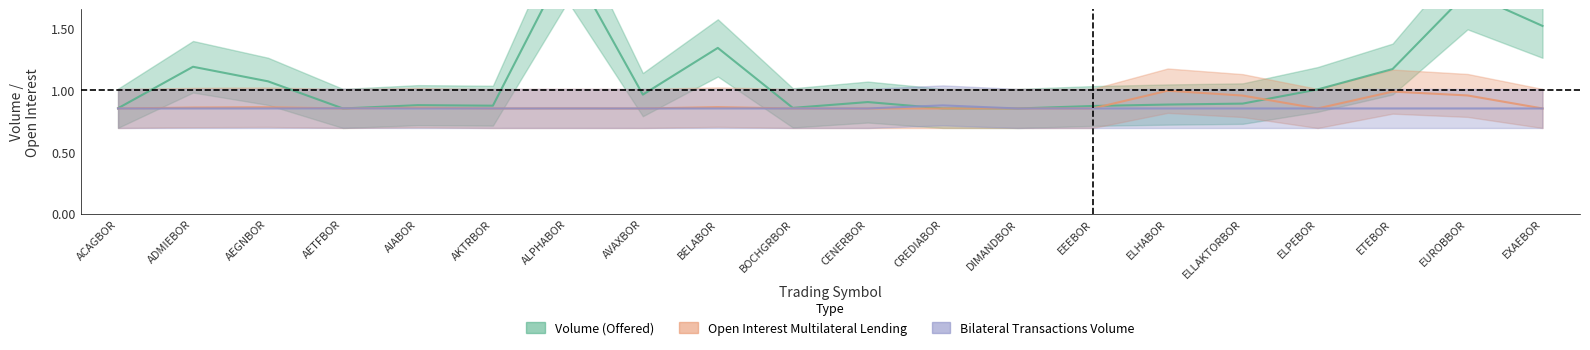

At ADMIEBOR, list the series in order from largest to smallest.

Volume (Offered), Open Interest Multilateral Lending, Bilateral Transactions Volume